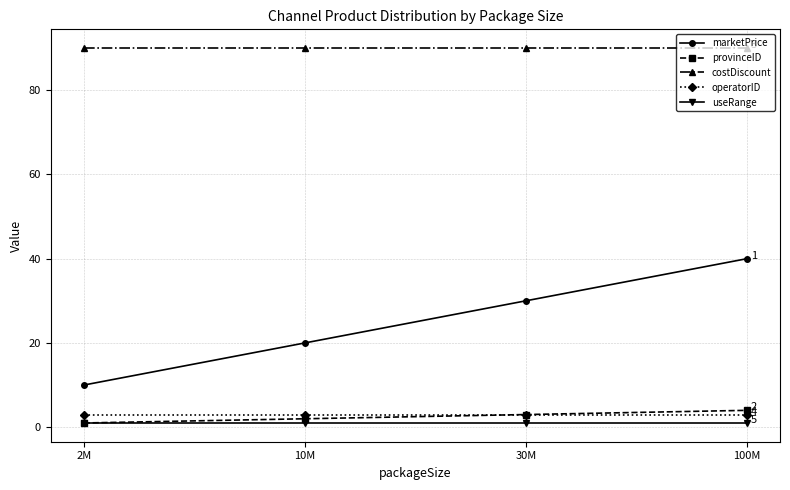

Which series changed the most between 2M and 10M?

marketPrice